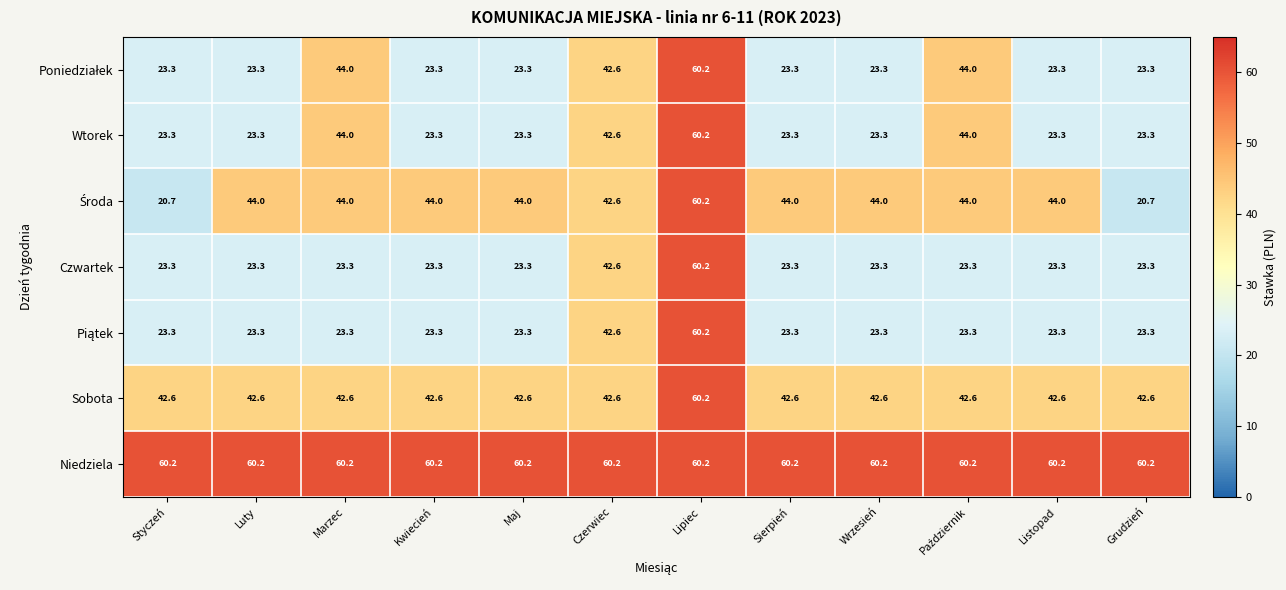

Is the value of Sobota at Listopad greater than the value of Wtorek at Sierpień?

Yes